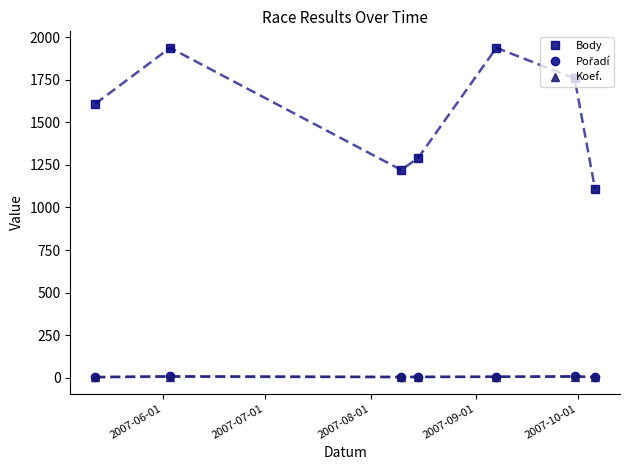

True or false: Koef. and Body intersect in this chart.

False